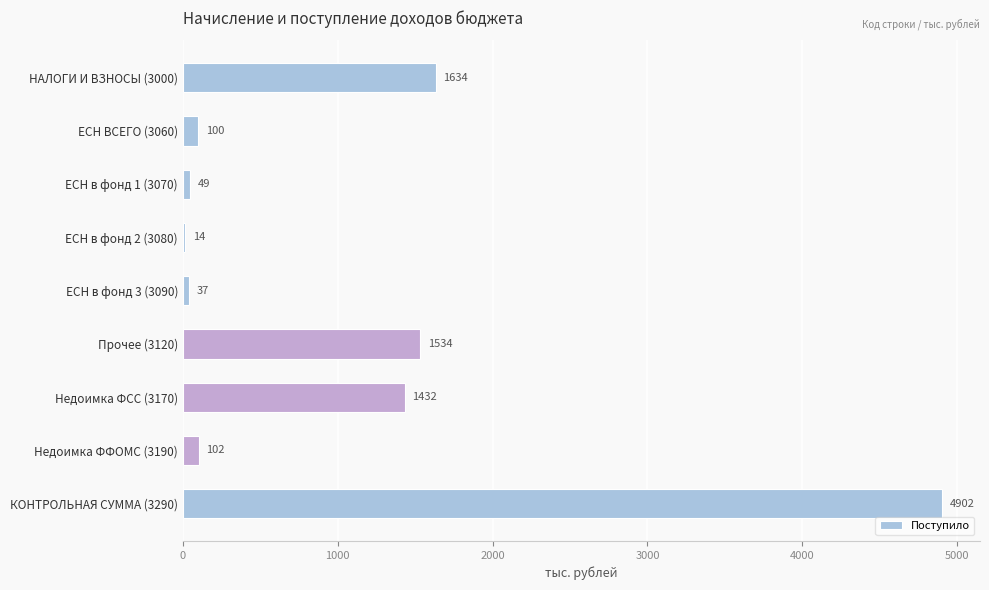

What is the sum of all values?

9804